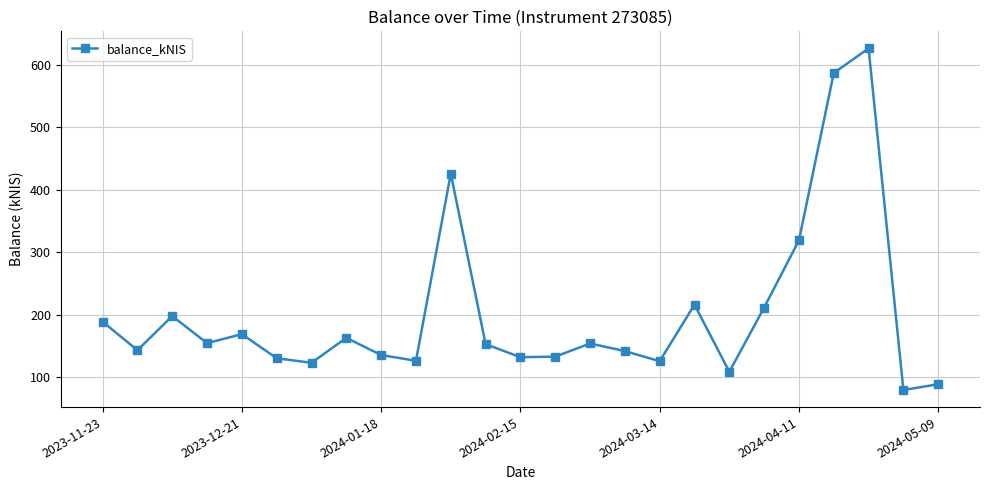

Is this an area chart (filled region under the line)?

No